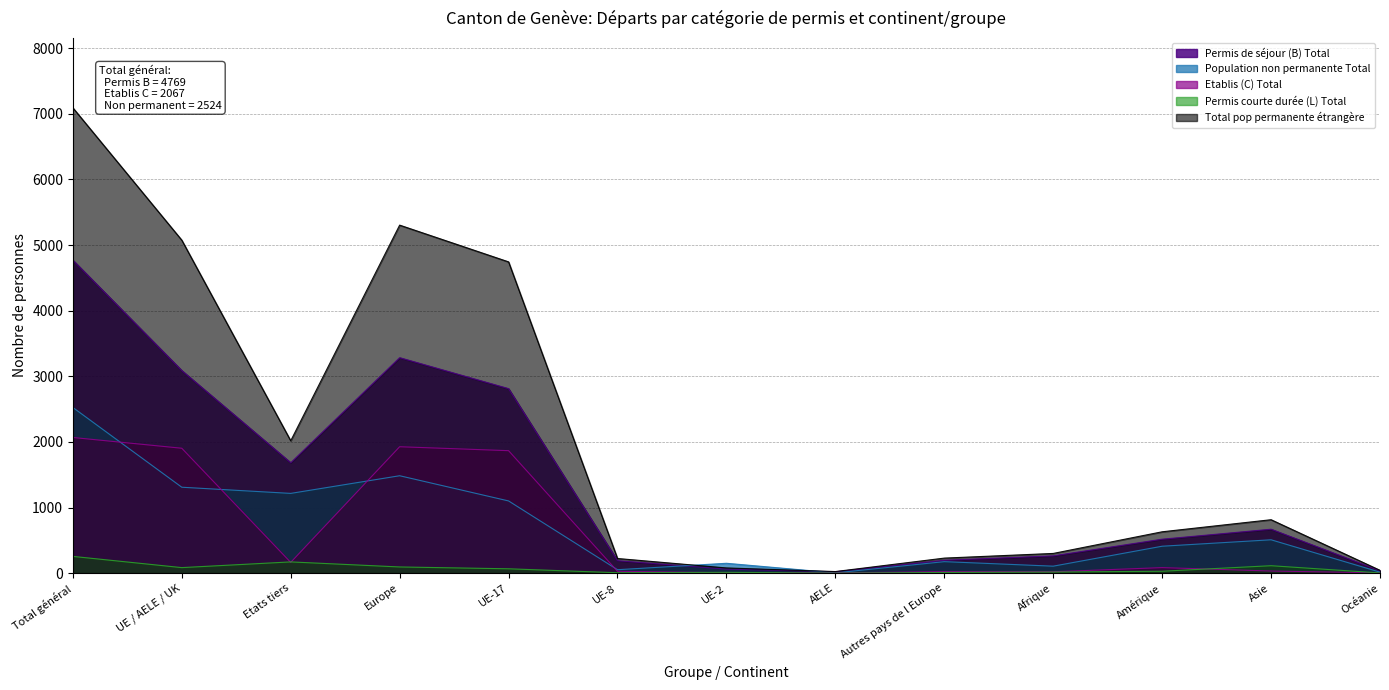

What is the label of the 2nd point from the right?

Asie